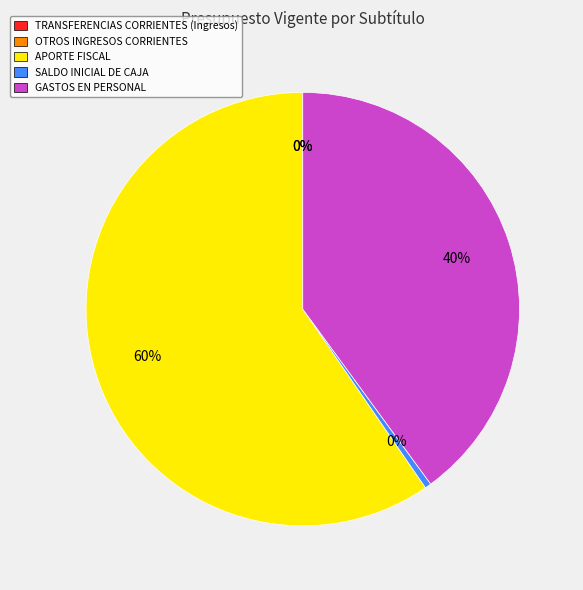

To the nearest percent, what is the average slice percentage?

20%